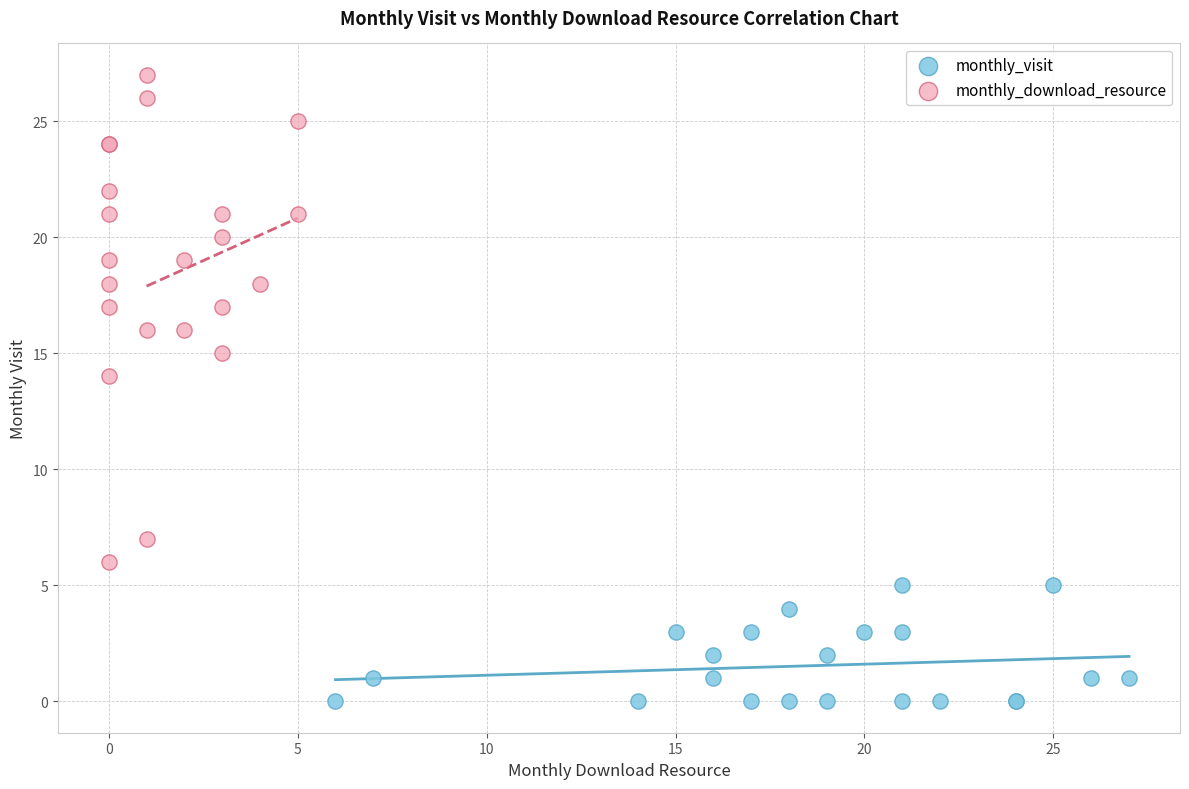

What are all the series names shown in the legend?

monthly_visit, monthly_download_resource